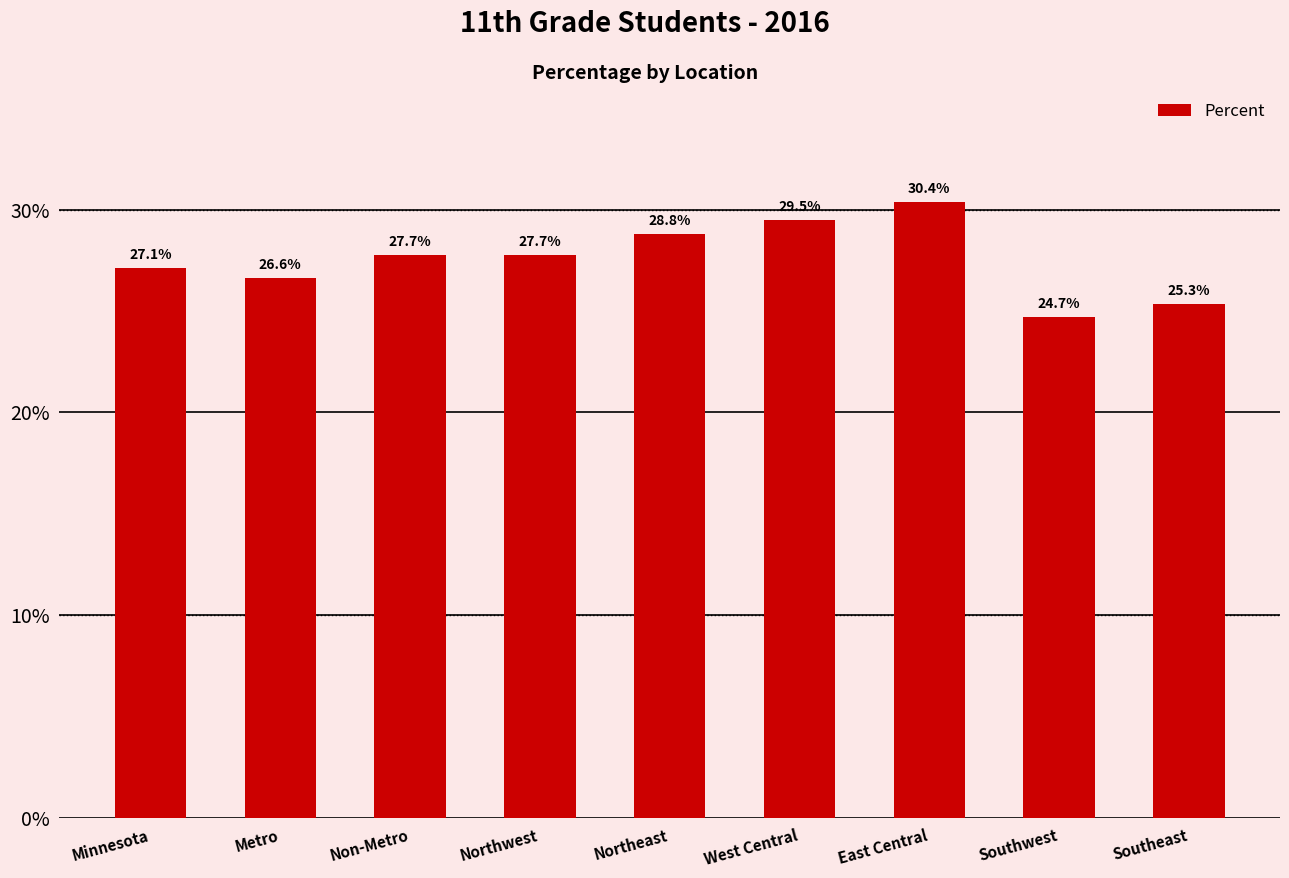

Read the value at Northwest.

0.3